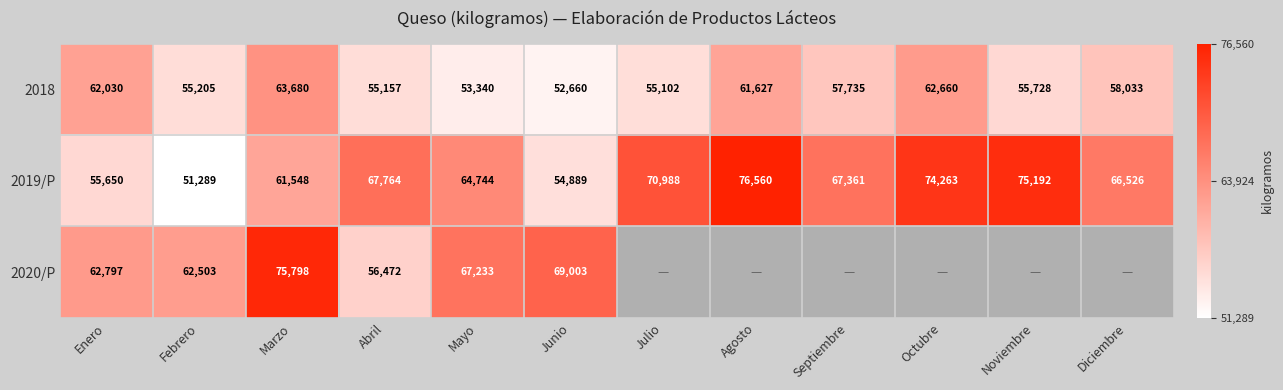

List the labels in order of 2018 value, smallest first.

Junio, Mayo, Julio, Abril, Febrero, Noviembre, Septiembre, Diciembre, Agosto, Enero, Octubre, Marzo